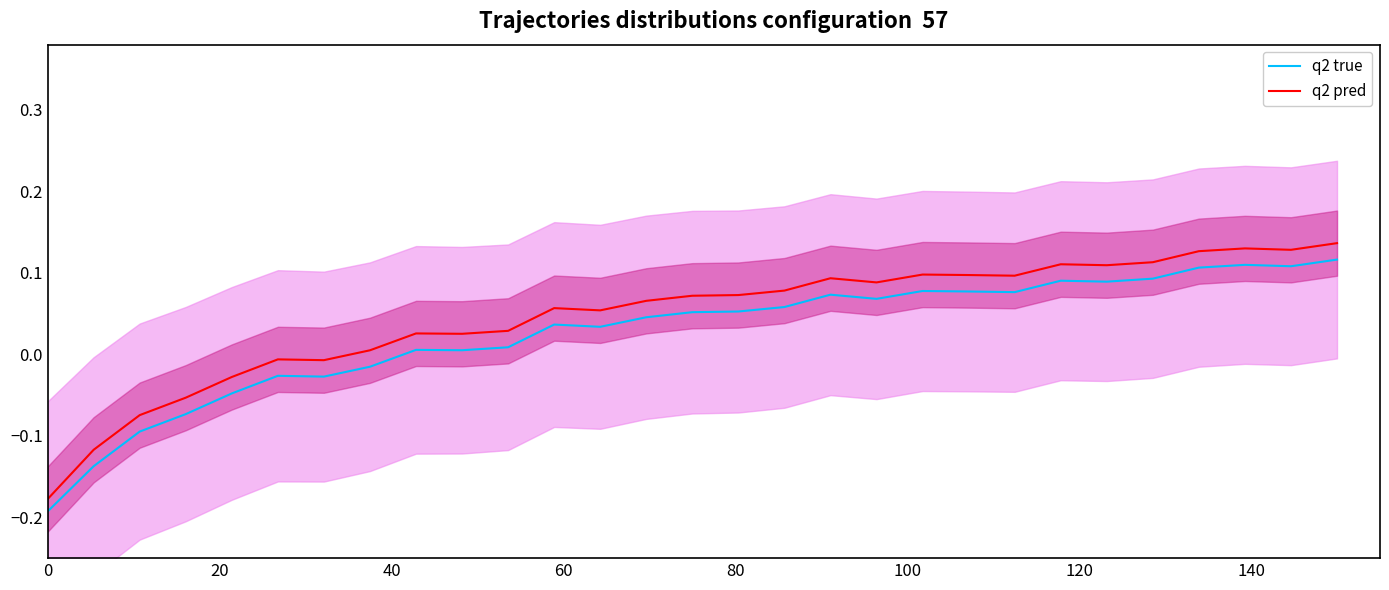

True or false: q2 true and q2 pred cross at least once.

False